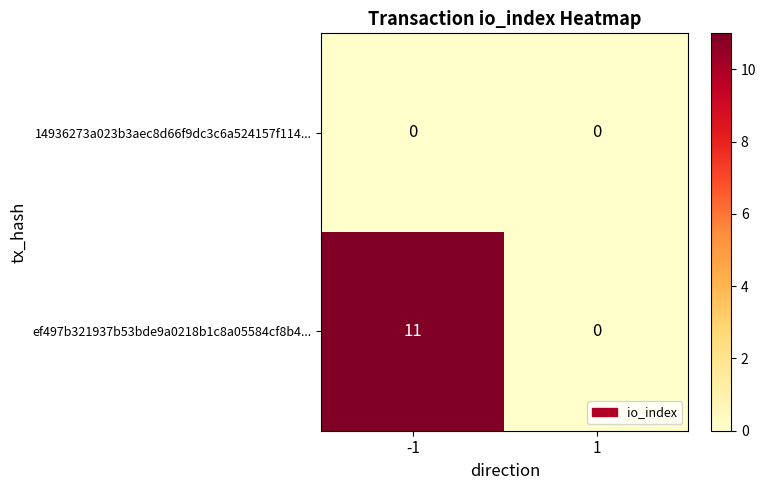

How many series are shown in this chart?

2